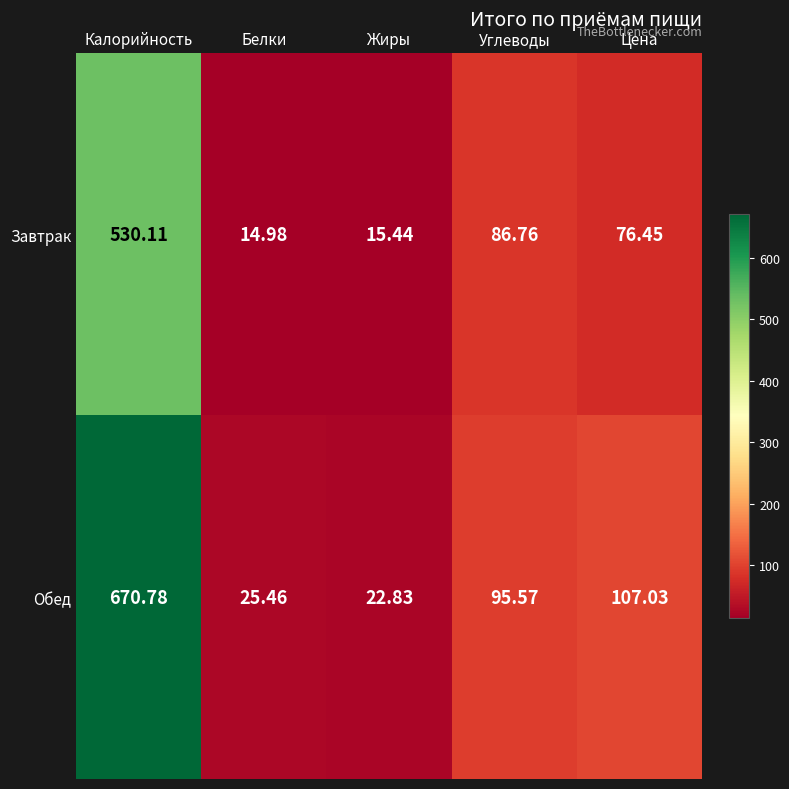

Which series has the largest total across all categories?

Обед